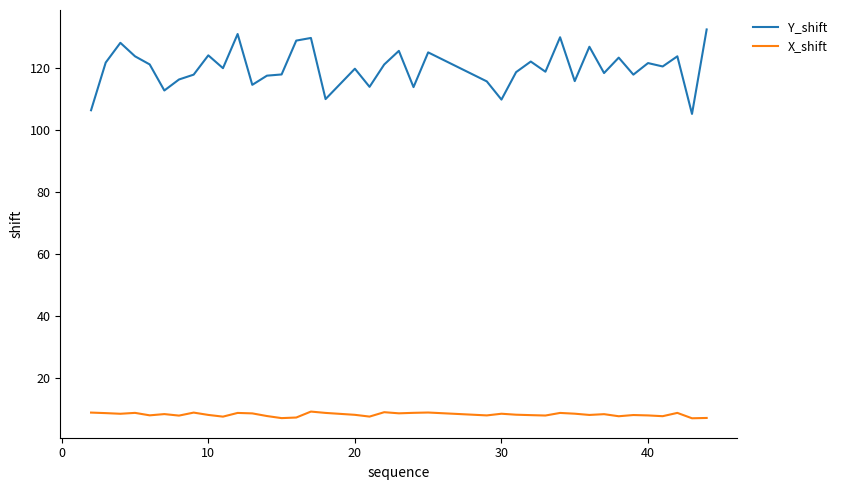

True or false: Y_shift and X_shift intersect in this chart.

False